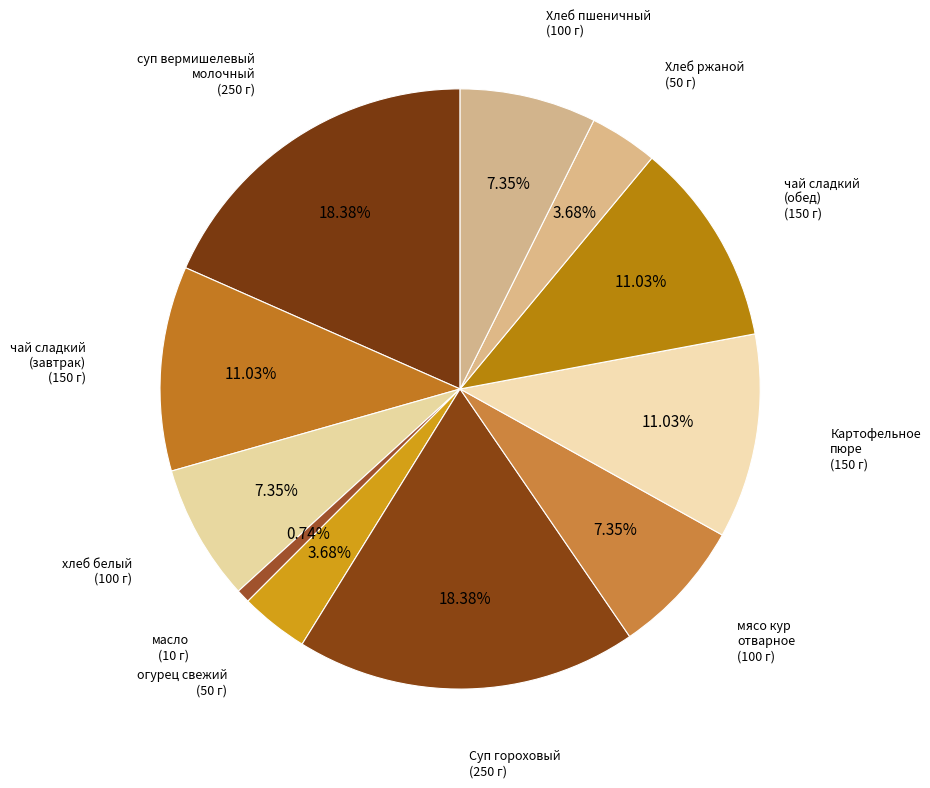

How many slices are in this pie chart?

11